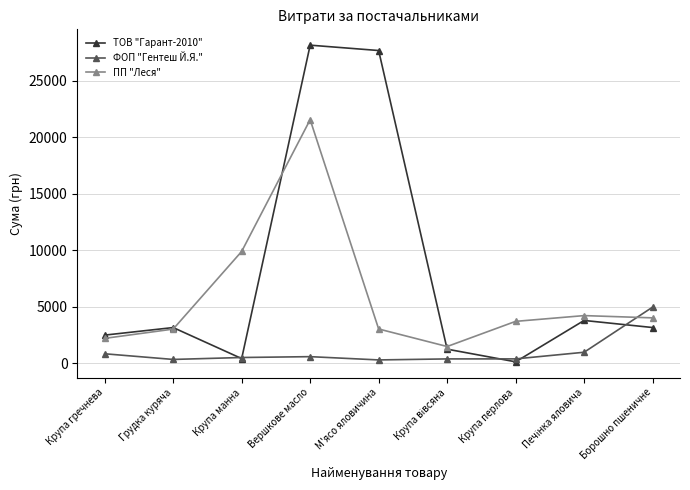

What is the total value across all series at Вершкове масло?

50297.2